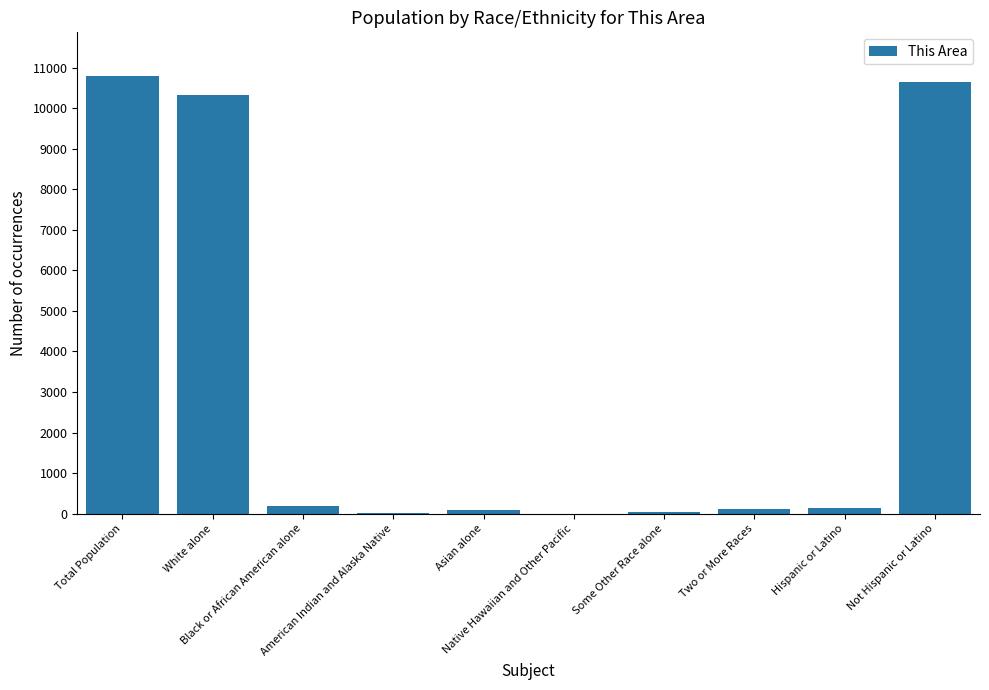

What is the maximum value shown in the chart?

10791